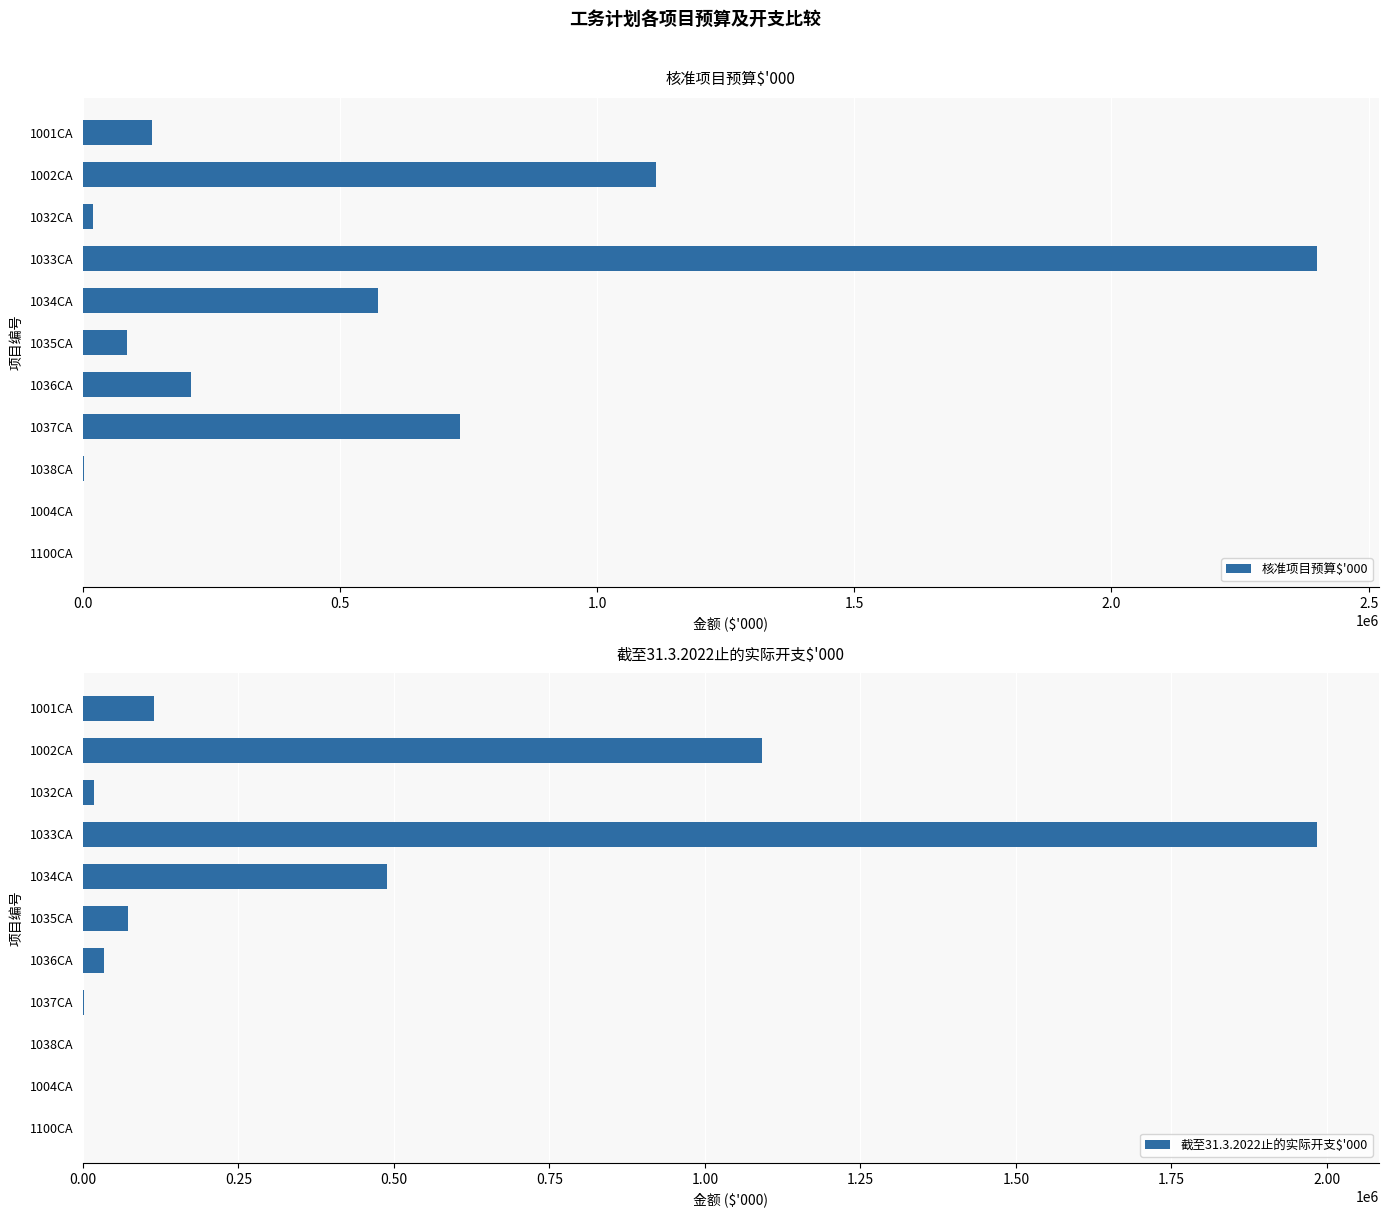

How many bars are there in total?

22